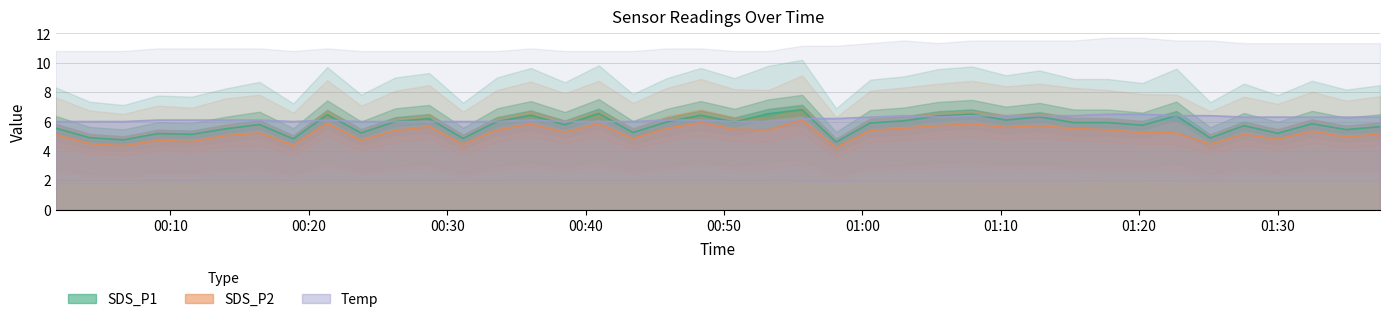

How many series are shown in this chart?

3